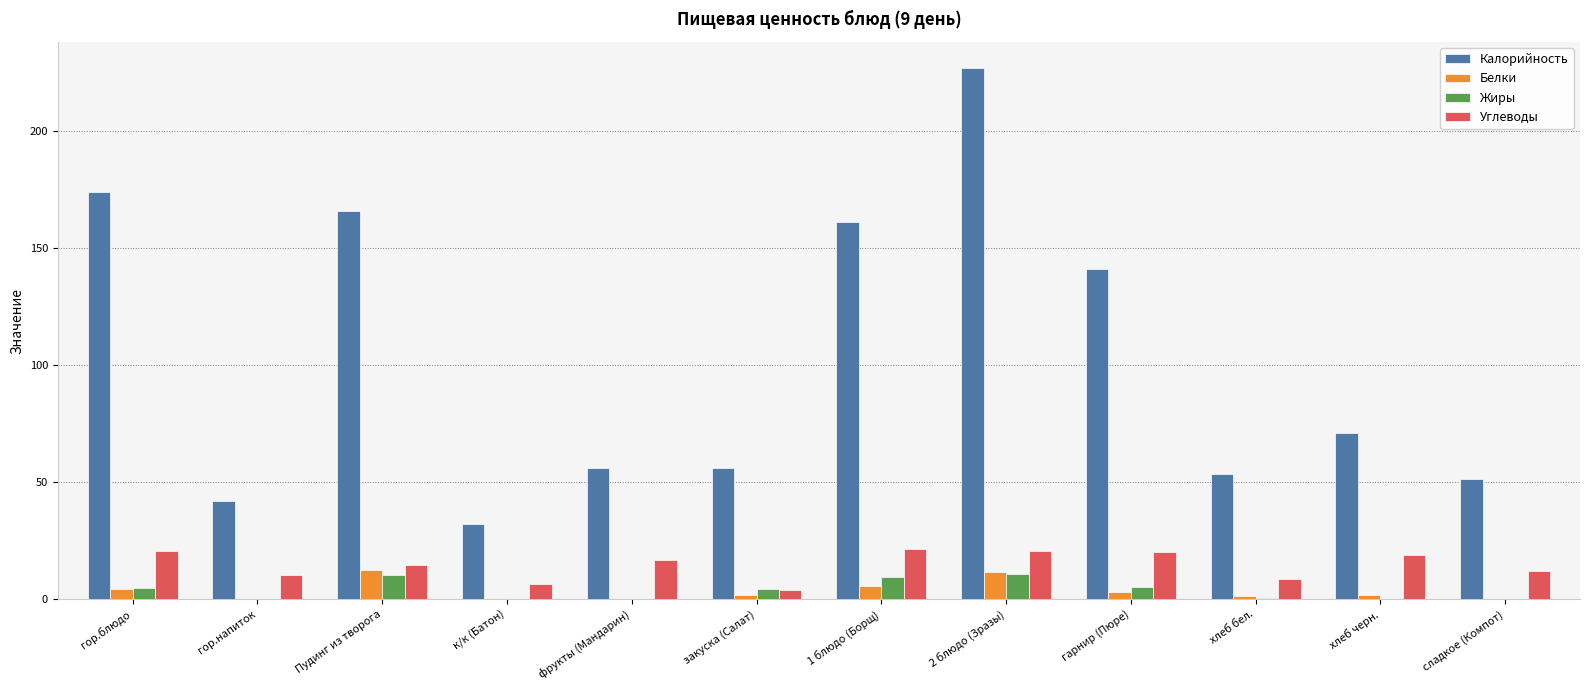

How many distinct data groups are displayed?

4